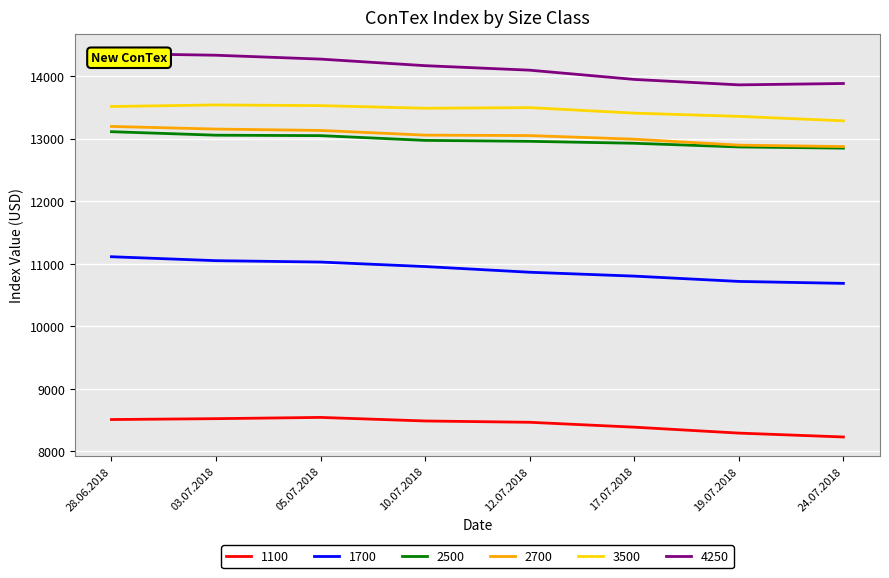

Rank the series at 03.07.2018 from highest to lowest value.

4250, 3500, 2700, 2500, 1700, 1100